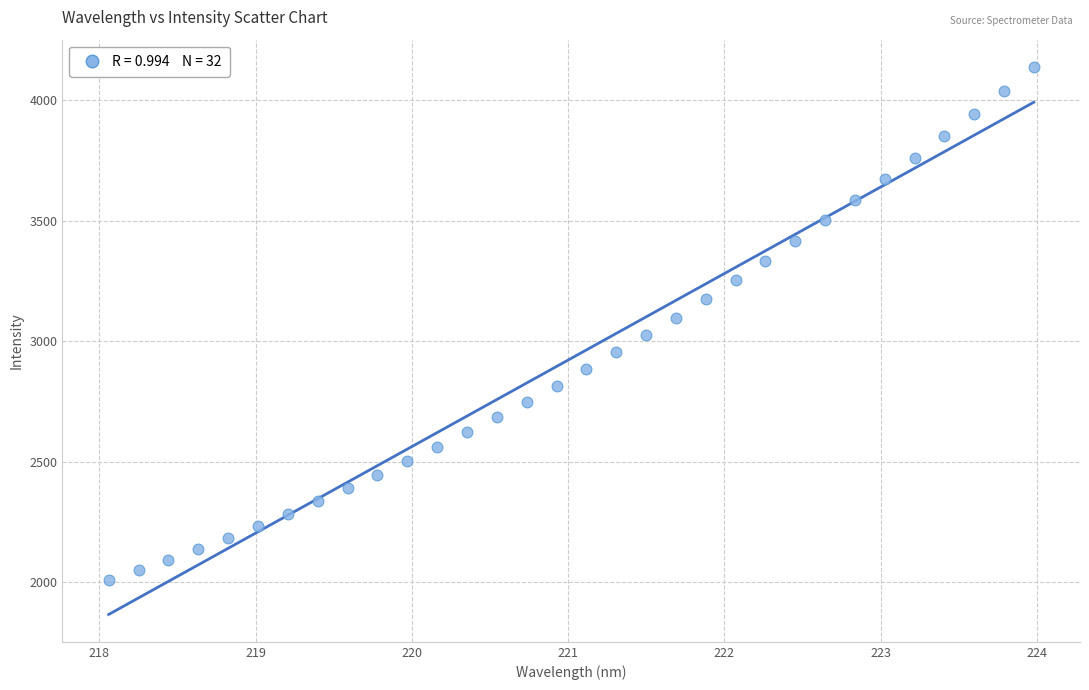

What is the range of Y values (max minus min)?

2130.6